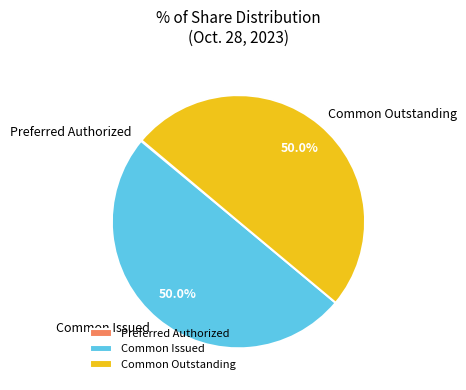

Combined, what portion of the pie is Common Outstanding and Common Issued?

99.9%